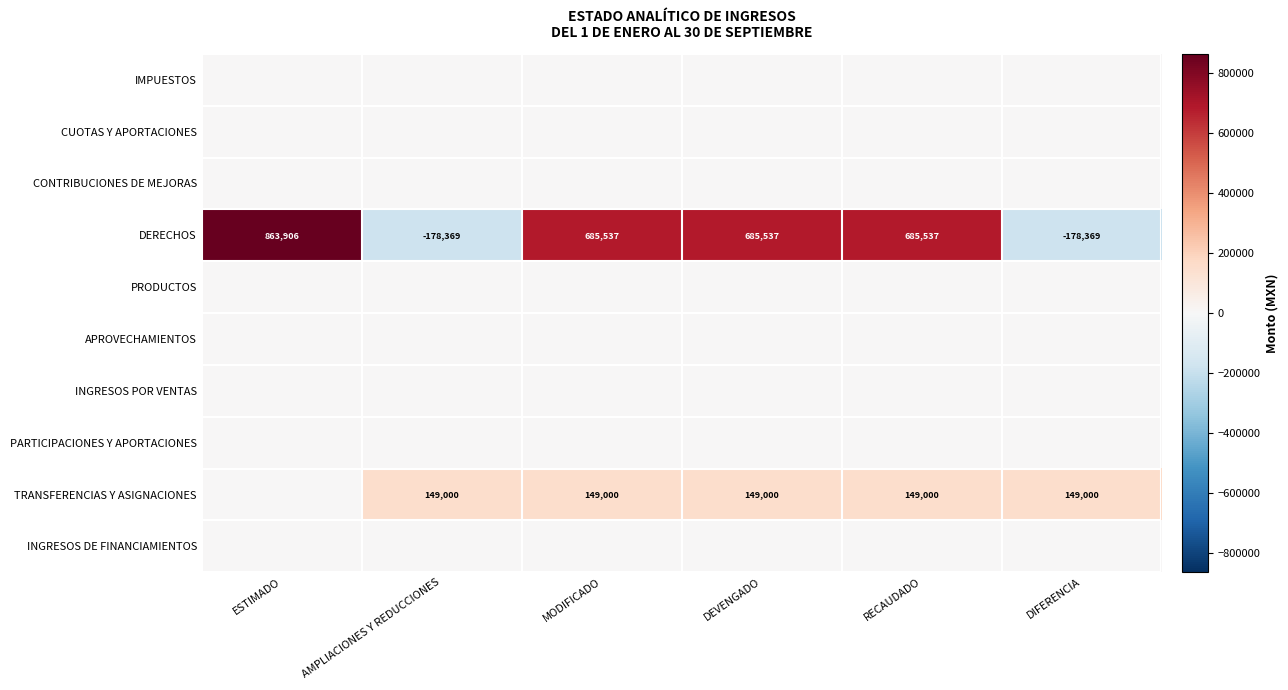

At which category is the sum across all series the highest?

ESTIMADO